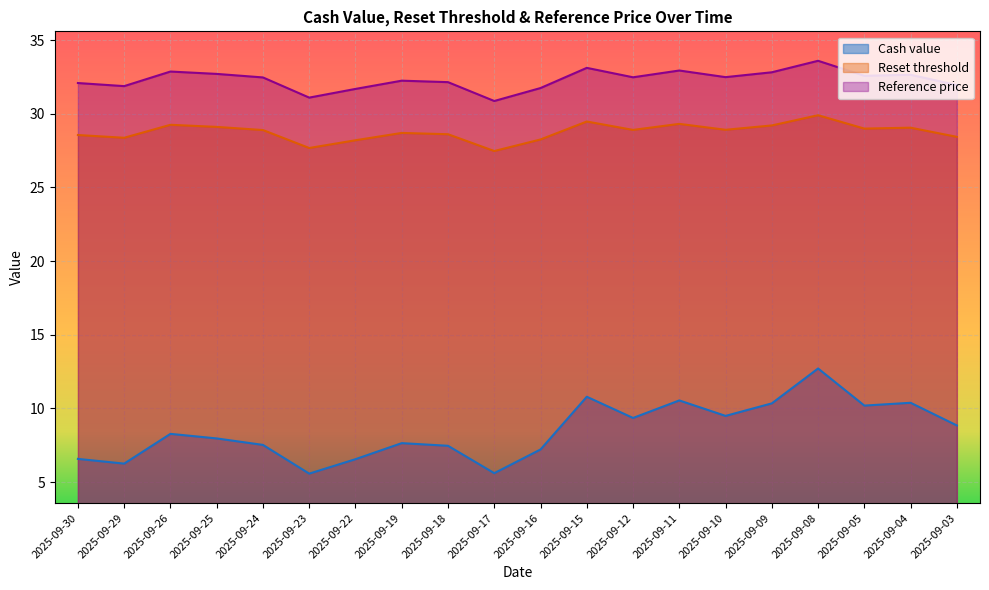

What is the difference between the second highest and second lowest values in the Cash value series?

5.2